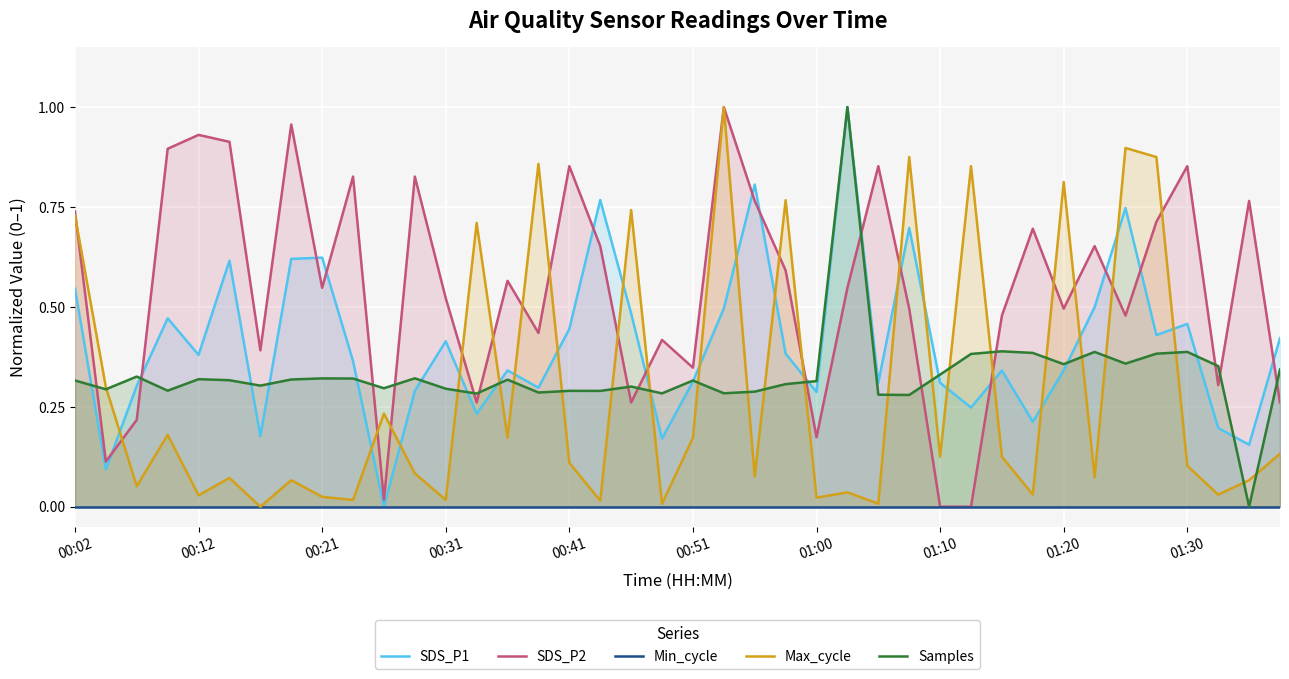

True or false: Samples and SDS_P2 intersect in this chart.

True